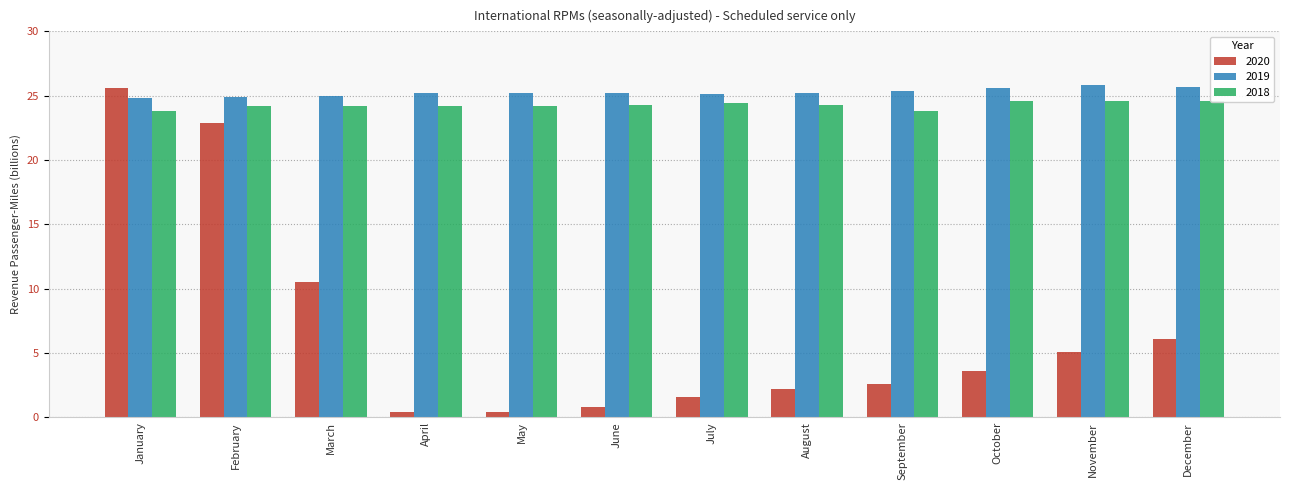

How many categories are shown in the chart?

12